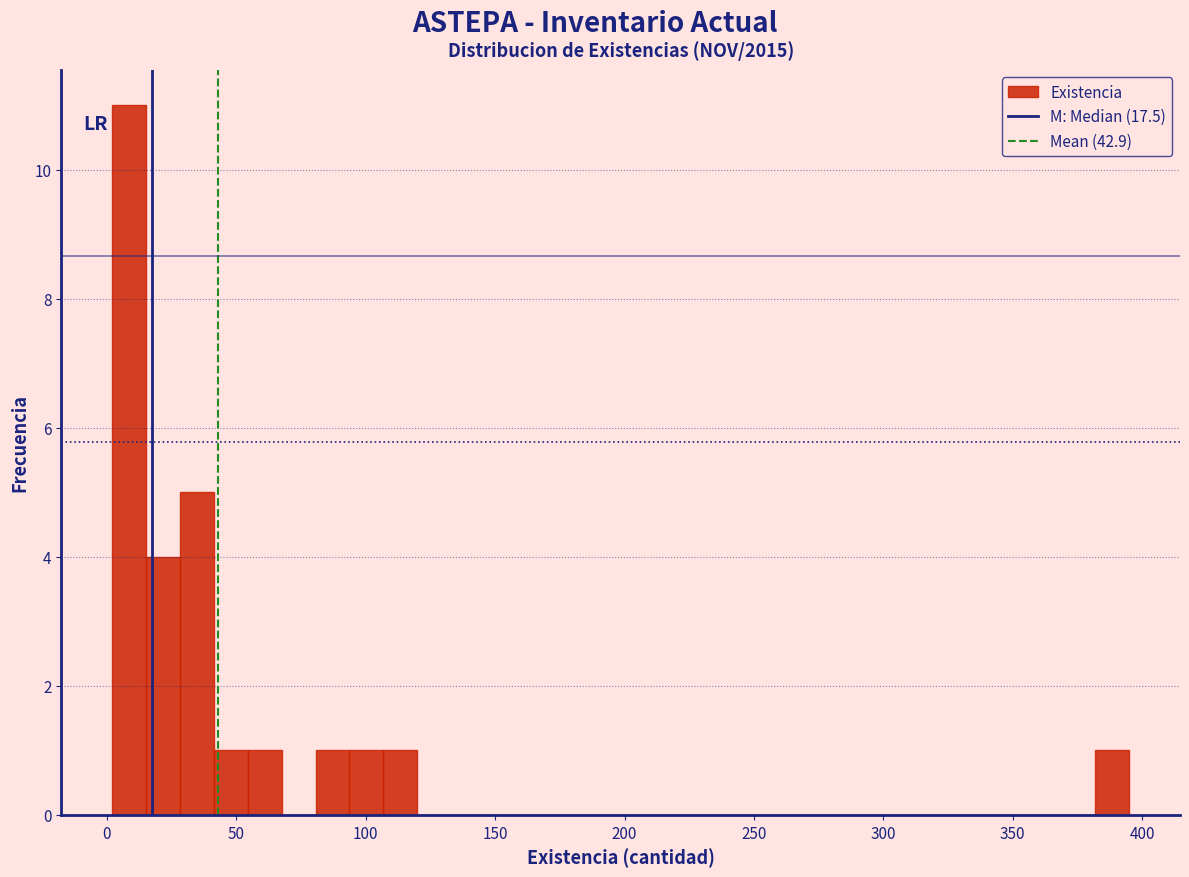

Read against the x-axis, roughly where is the centre of the tallest bar?

10